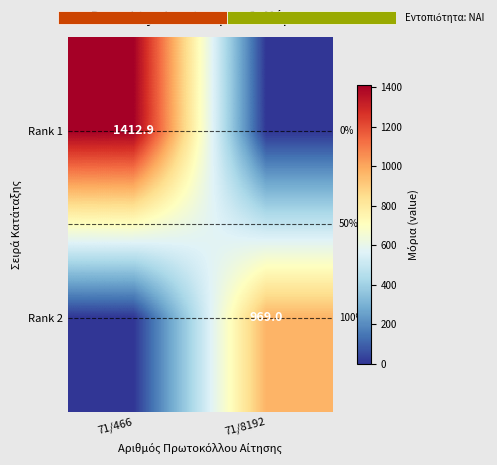

Is it true that Rank 1 equals 1412.9 at 71/466?

True